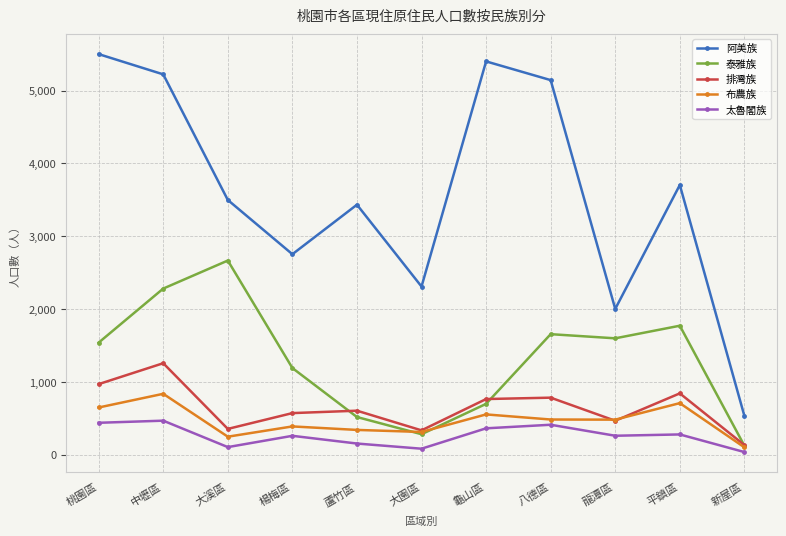

What is the maximum value for 阿美族?

5502